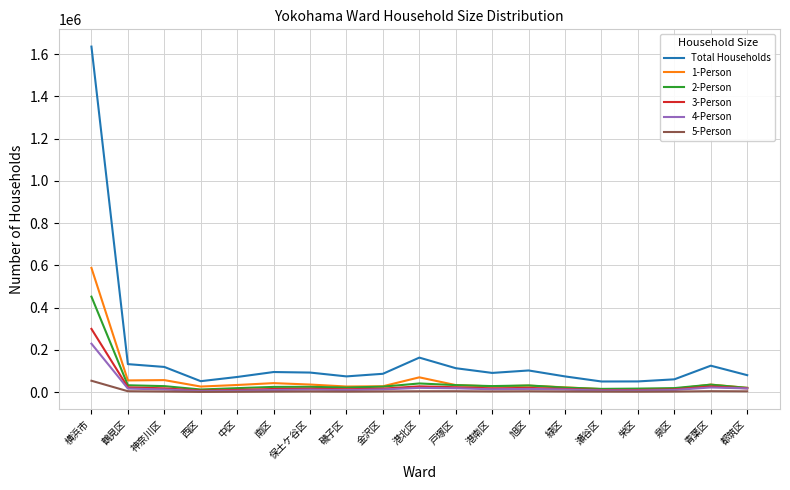

In 3-Person, how many points are lower than both neighbors (excluding endpoints)?

4